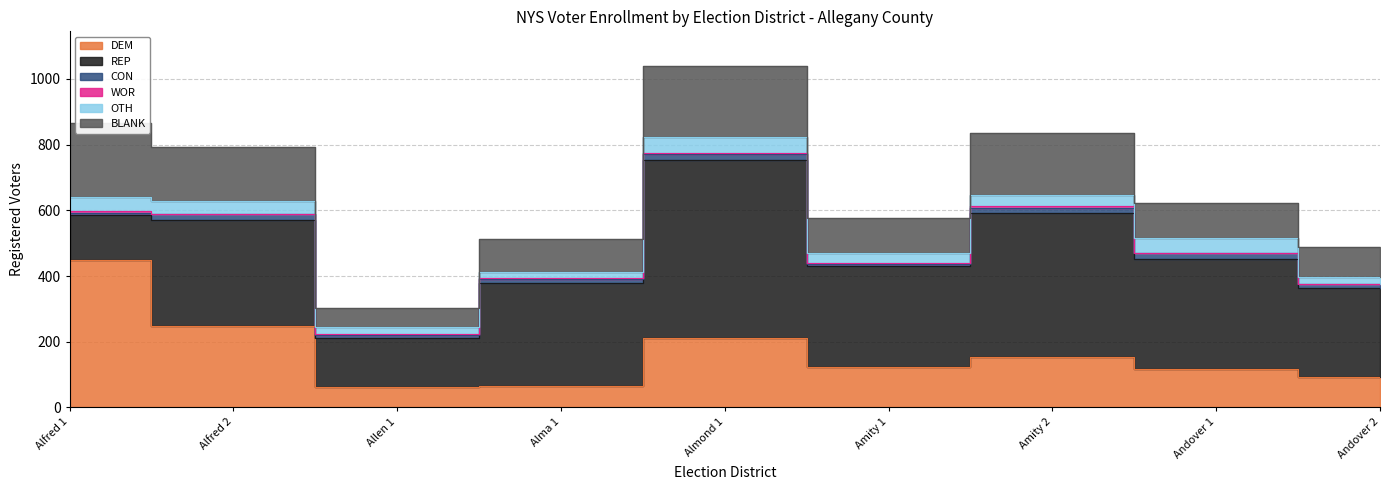

Reading left to right, transcribe all the data shown in this chart.

DEM: Alfred 1=450	Alfred 2=247	Allen 1=62	Alma 1=66	Almond 1=213	Amity 1=123	Amity 2=154	Andover 1=117	Andover 2=94
REP: Alfred 1=137	Alfred 2=325	Allen 1=151	Alma 1=314	Almond 1=539	Amity 1=307	Amity 2=438	Andover 1=335	Andover 2=271
CON: Alfred 1=6	Alfred 2=17	Allen 1=7	Alma 1=11	Almond 1=20	Amity 1=8	Amity 2=15	Andover 1=17	Andover 2=10
WOR: Alfred 1=4	Alfred 2=1	Allen 1=5	Alma 1=4	Almond 1=2	Amity 1=1	Amity 2=6	Andover 1=2	Andover 2=0
OTH: Alfred 1=44	Alfred 2=40	Allen 1=21	Alma 1=18	Almond 1=48	Amity 1=32	Amity 2=35	Andover 1=44	Andover 2=22
BLANK: Alfred 1=224	Alfred 2=164	Allen 1=58	Alma 1=101	Almond 1=219	Amity 1=107	Amity 2=187	Andover 1=108	Andover 2=92